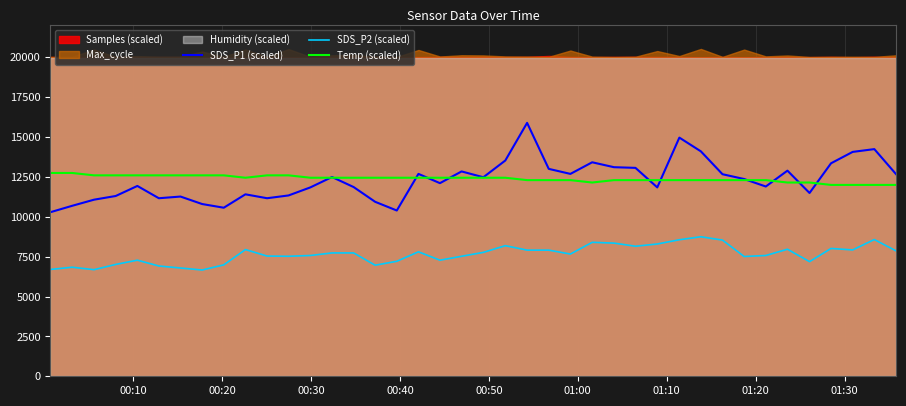

True or false: Temp (scaled) and SDS_P2 (scaled) cross at least once.

False